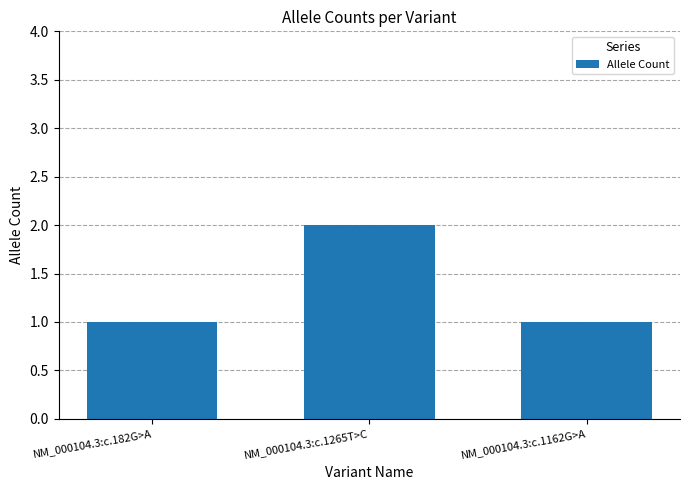

What is the maximum value shown in the chart?

2